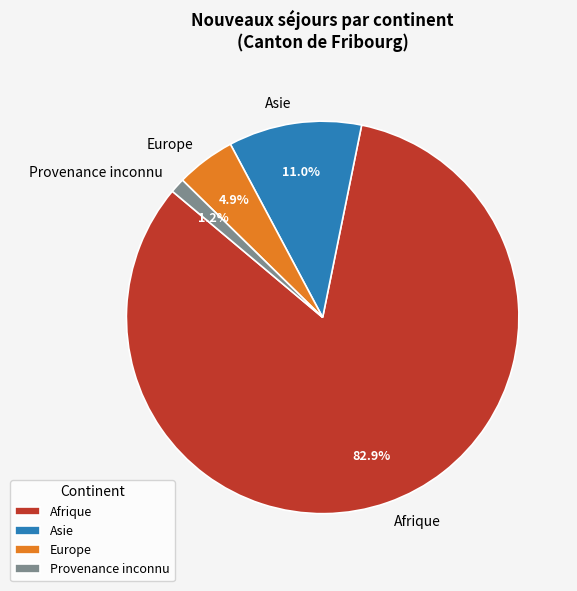

How many segments does this pie chart have?

4